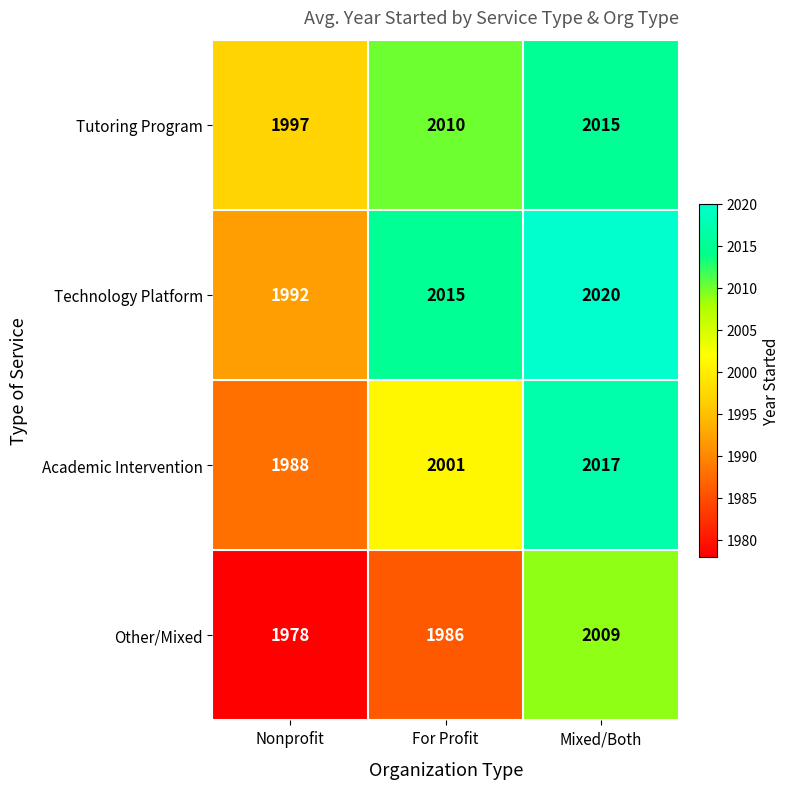

The Other/Mixed series shows 563 at Mixed/Both. True or false?

False